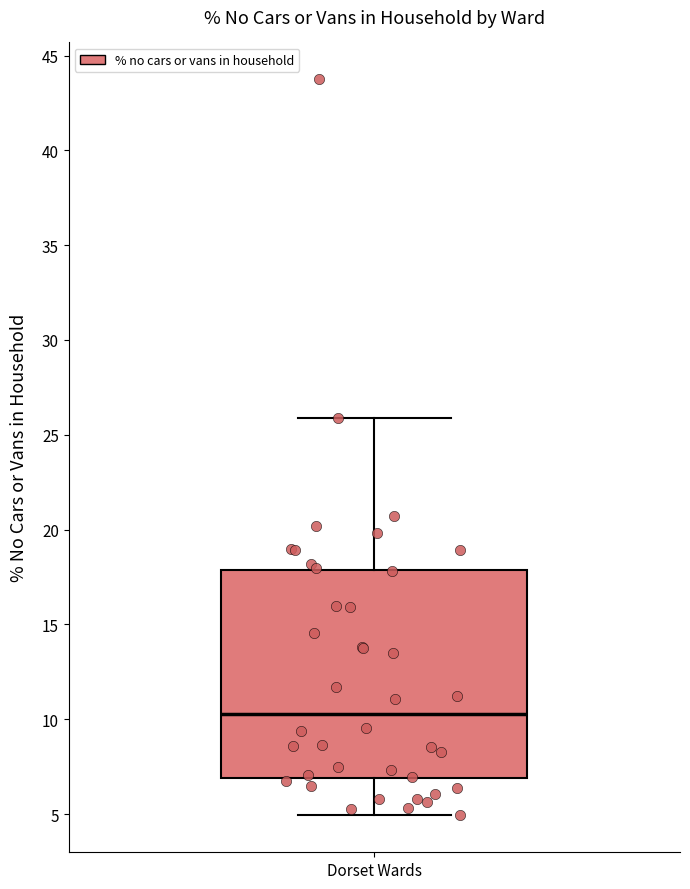

Transcribe this box plot: give where the median line is, the range the box spans, and where the two whiskers end, as read against the y-axis. The values are not printed on the chart, so give them approximately, as read against the axis.

median 10.5, box 7.0 to 18.0, whiskers 5.0 to 26.0